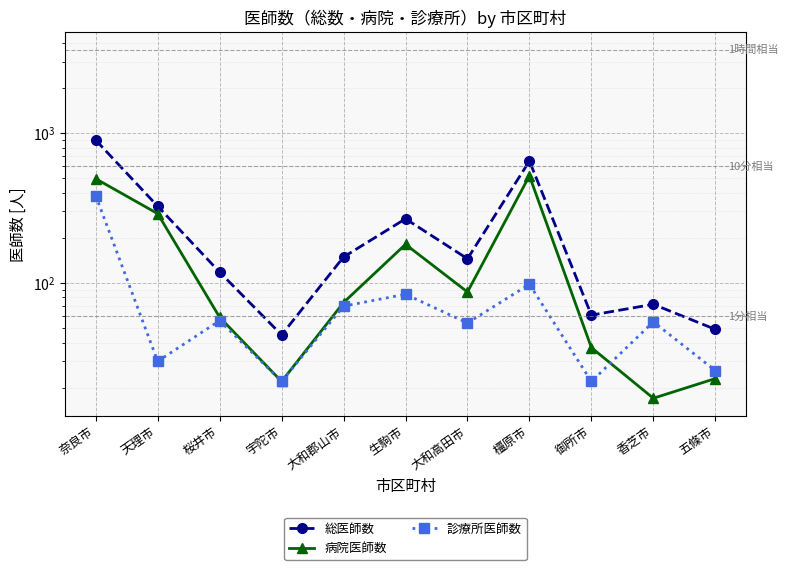

What is the smallest value displayed?

17